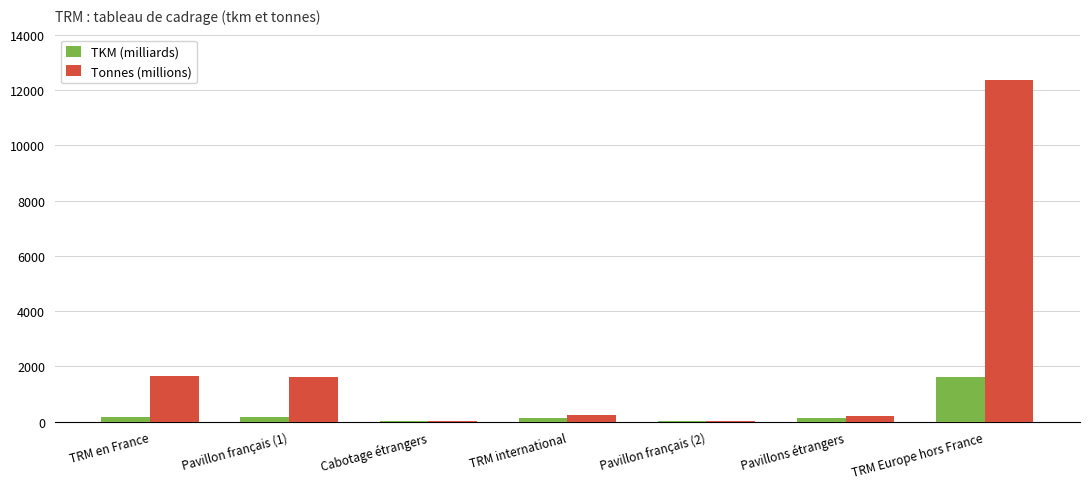

How many groups of bars are there?

7